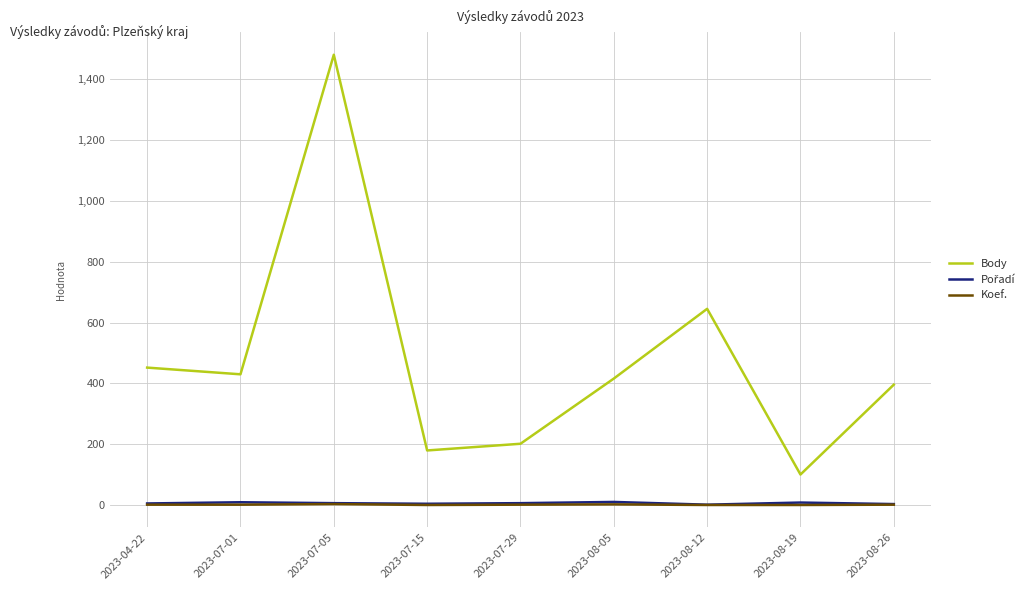

The Body series shows 101 at 2023-08-19. True or false?

True